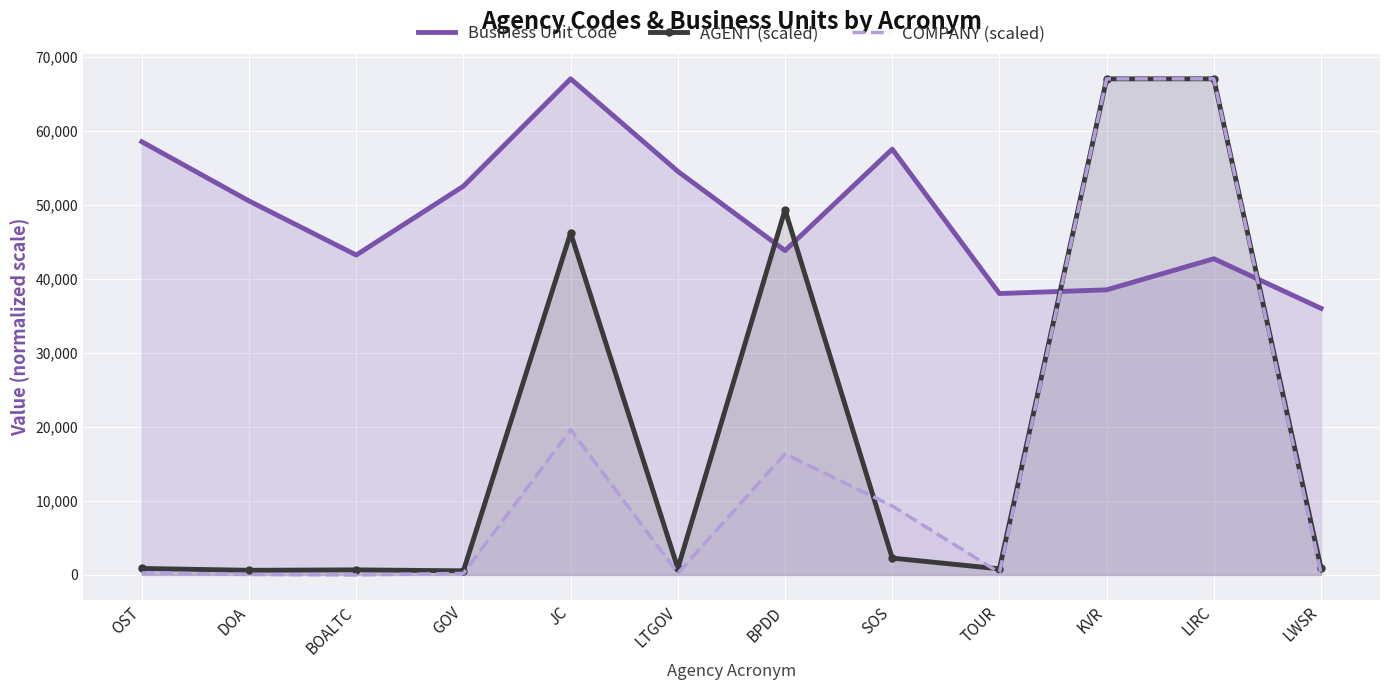

What is the sum of all Business Unit Code values?

582700.0